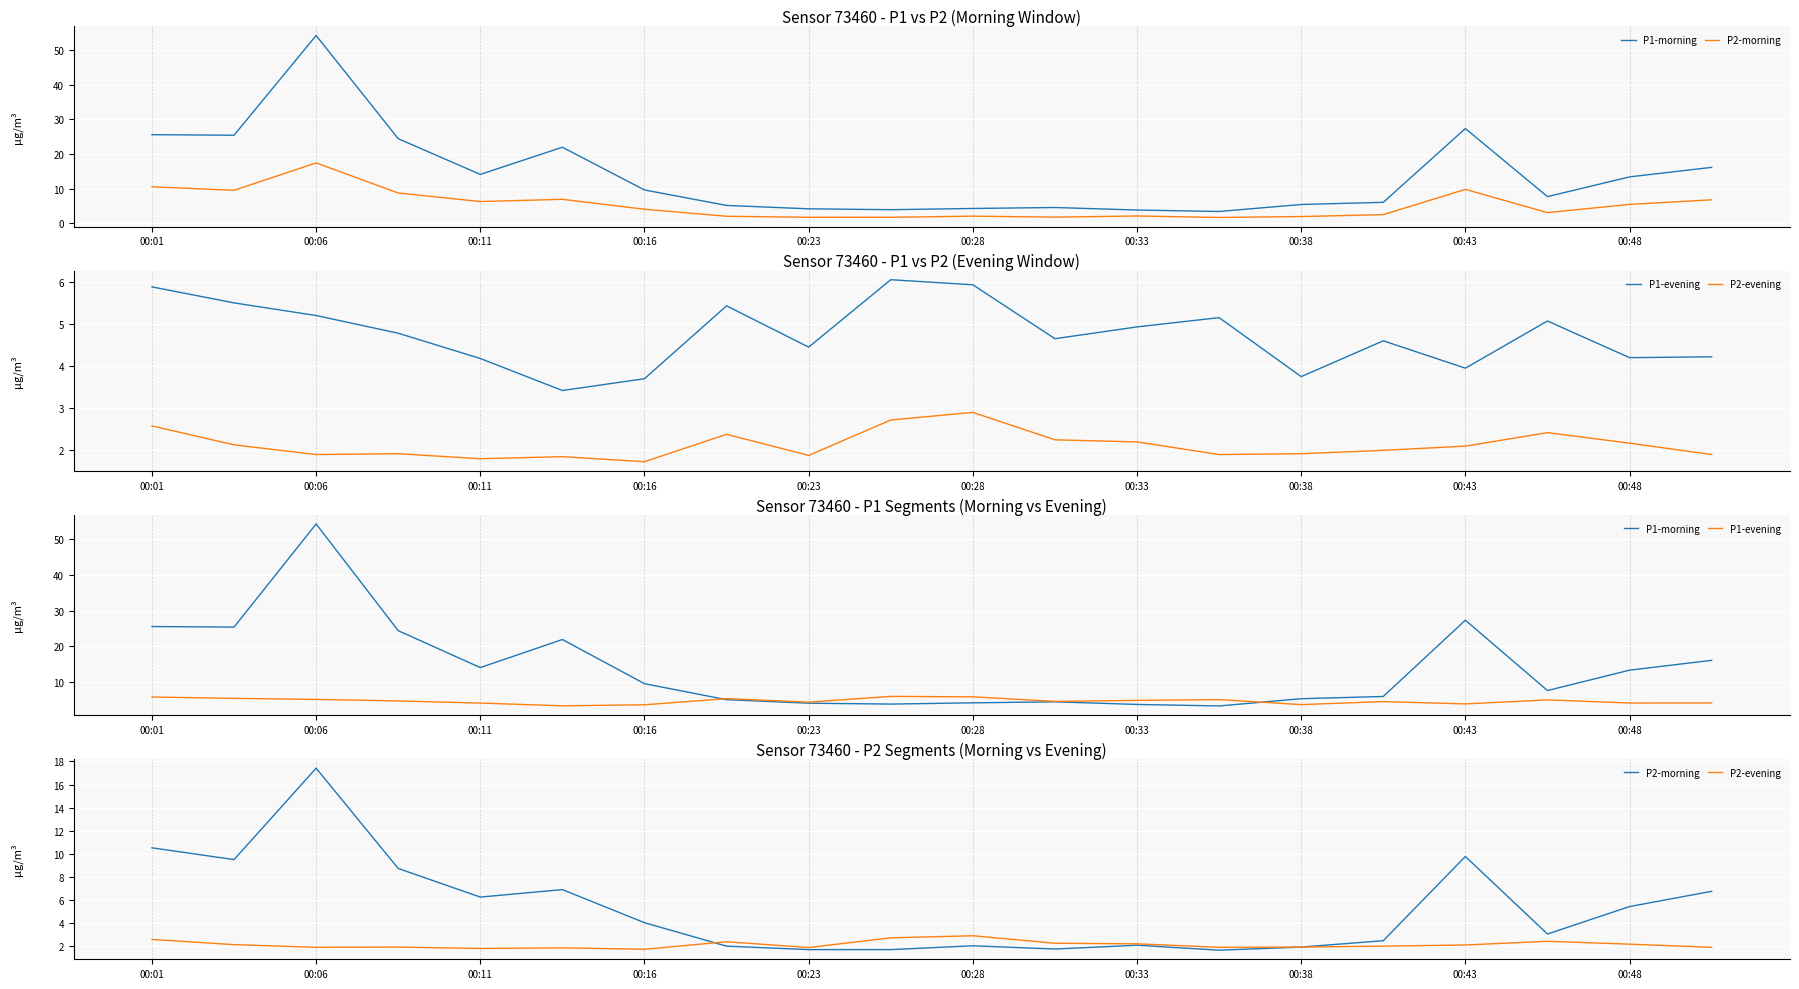

Is it true that P1-morning equals 6.0 at 15?

True